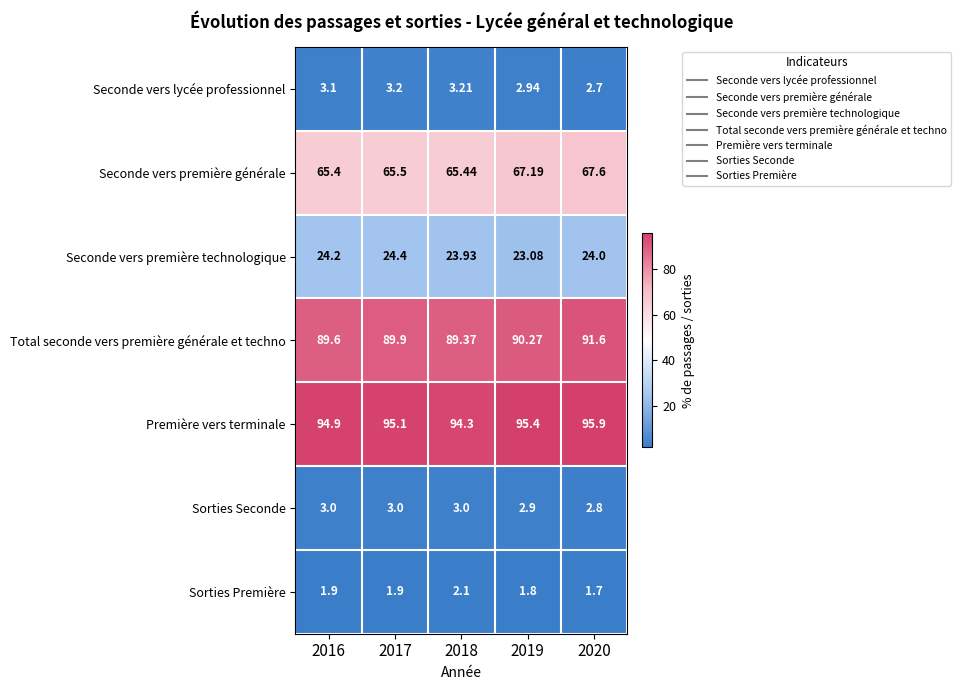

Which series changed the most between 2017 and 2019?

Seconde vers première générale